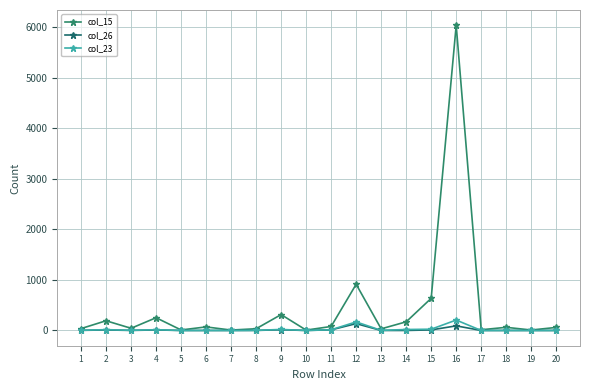

How many interior local valleys does the col_15 series have?

7